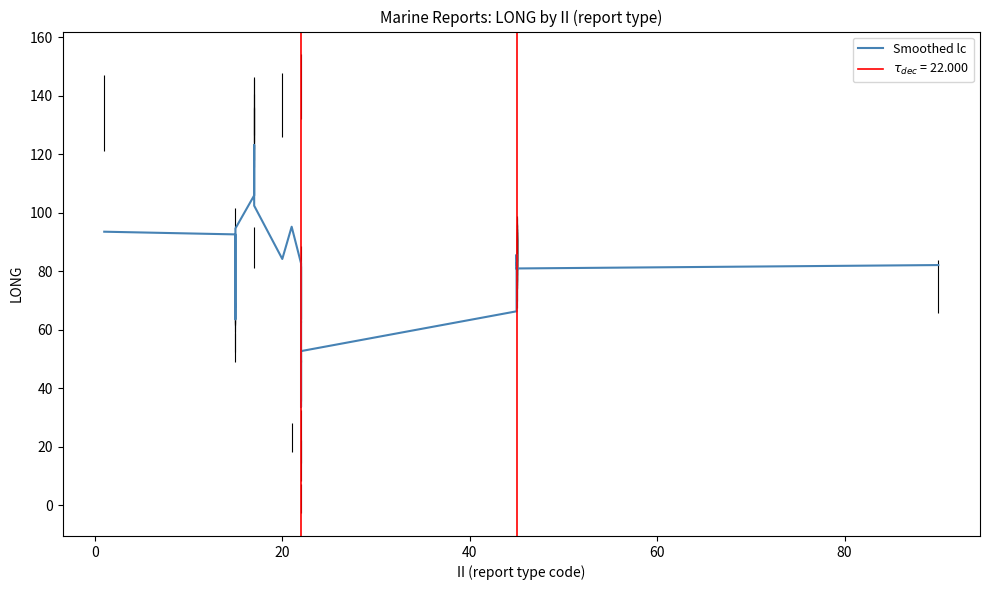

What is the difference between the maximum and second lowest values?

87.2